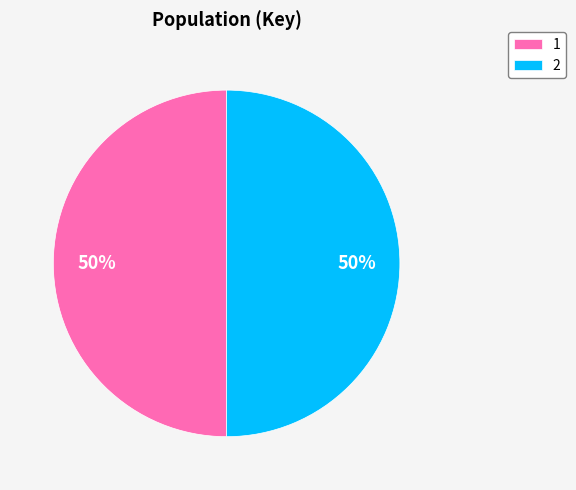

To the nearest percent, what is the average slice percentage?

50%